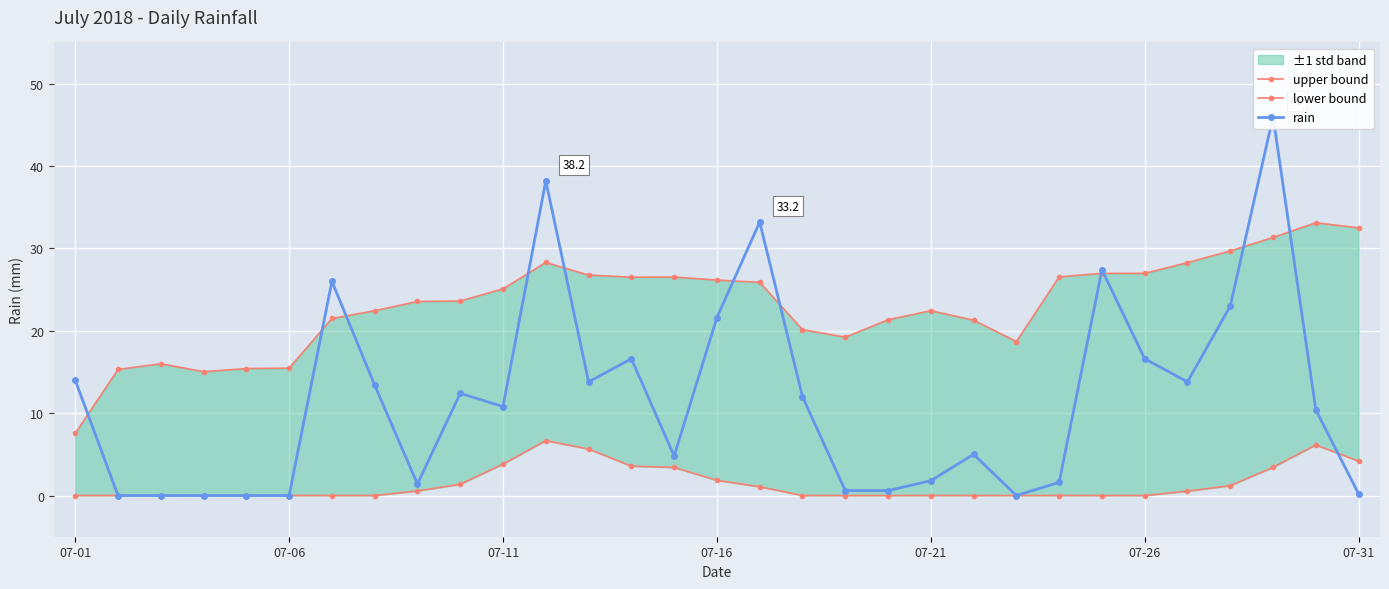

The value of upper bound at 8 is 16.1. True or false?

False